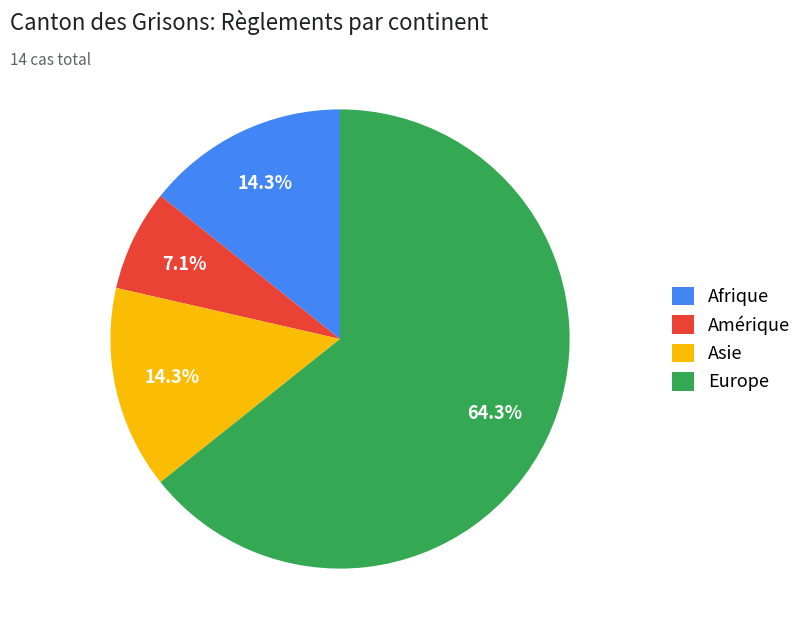

To the nearest percent, what portion does Asie represent?

14%